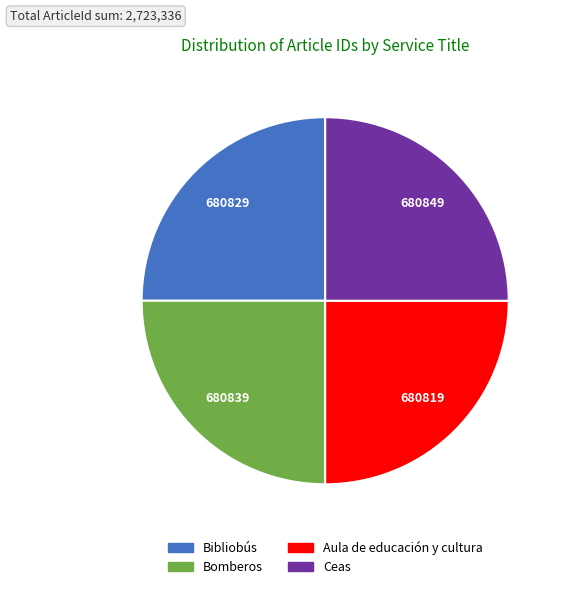

What is the ratio of the value at Aula de educación y cultura to the value at Bibliobús?

1.0